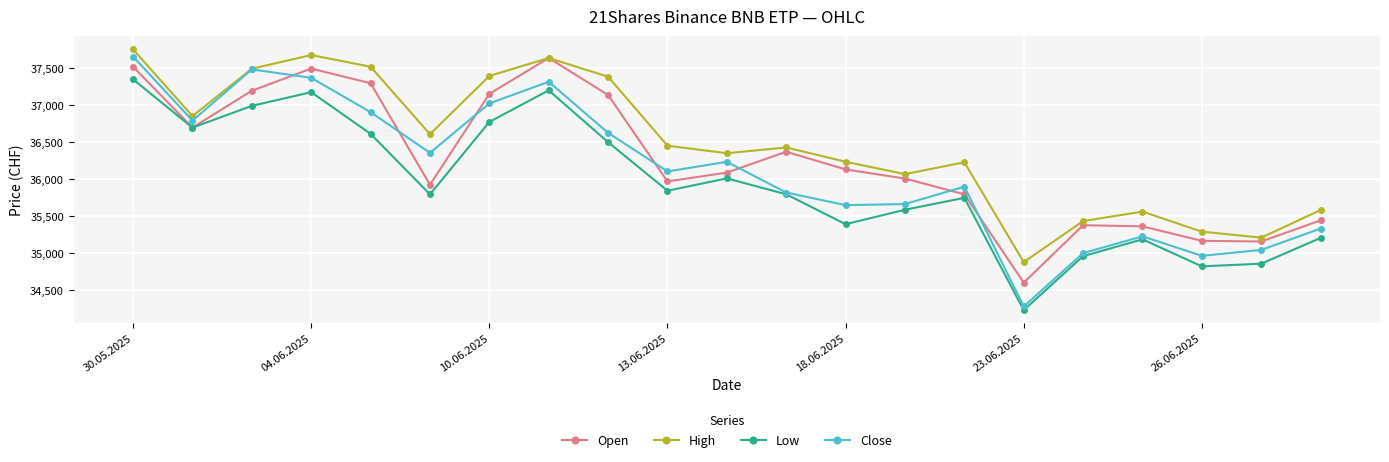

Count the number of categories in the chart.

21